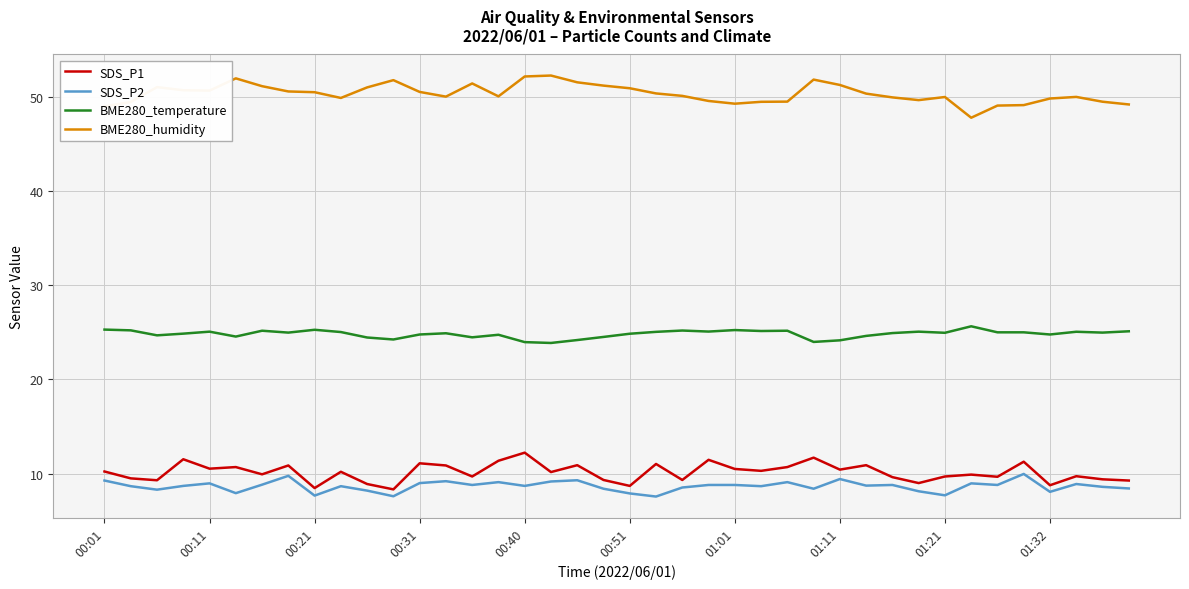

What is the greatest value displayed?

52.3